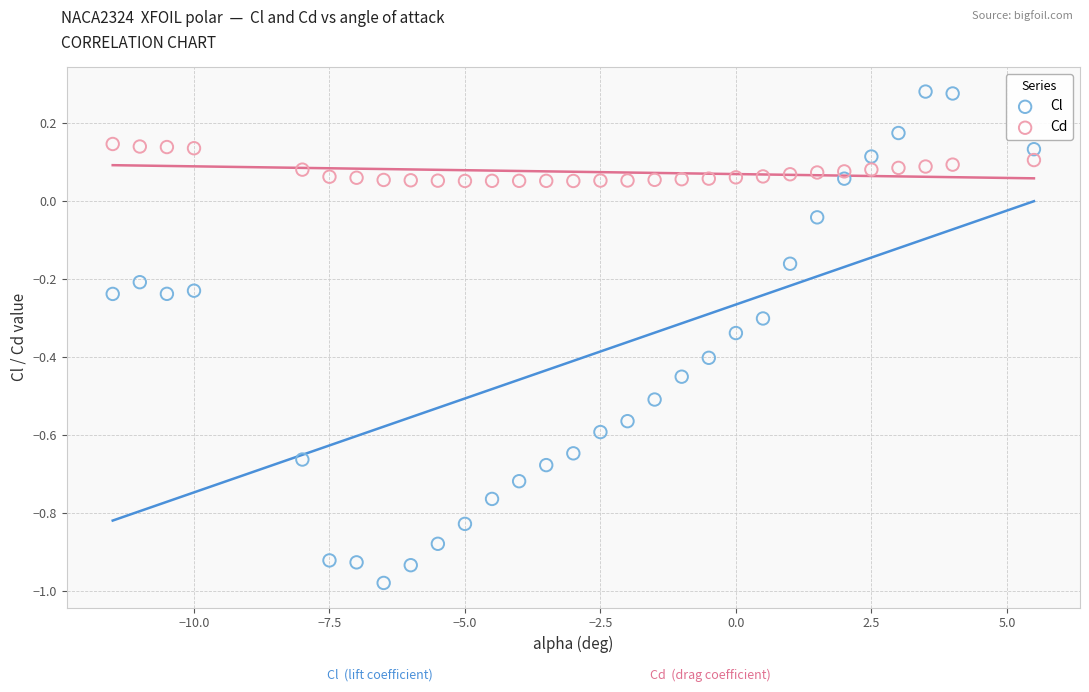

Which series has the largest Y range (max minus min)?

Cl